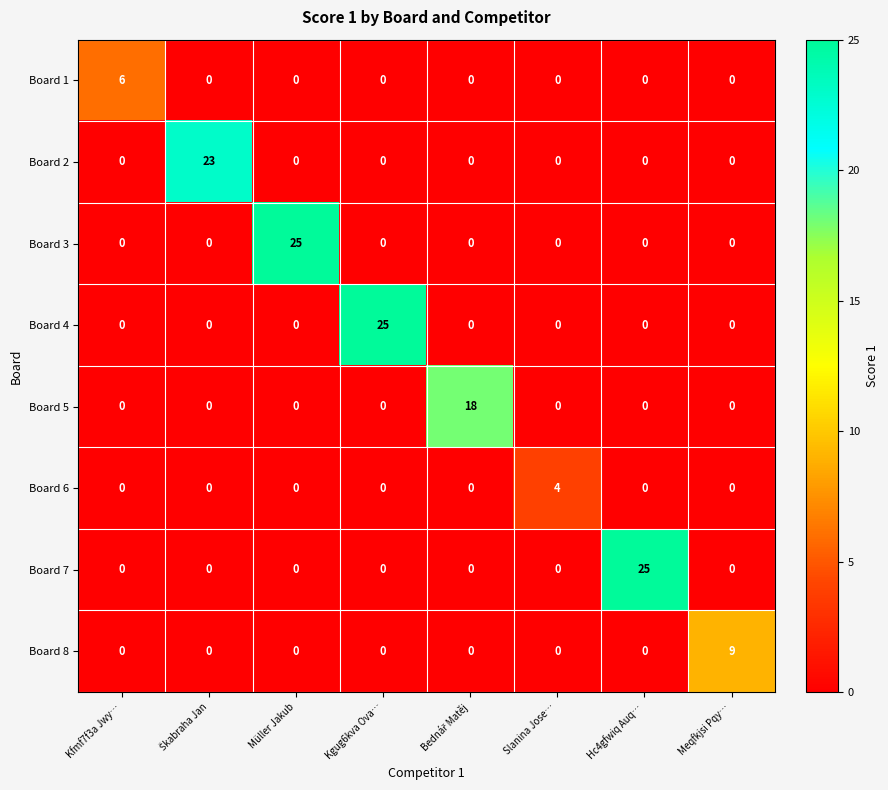

At which label does Board 4 reach its peak?

Kgug6kva Ova…